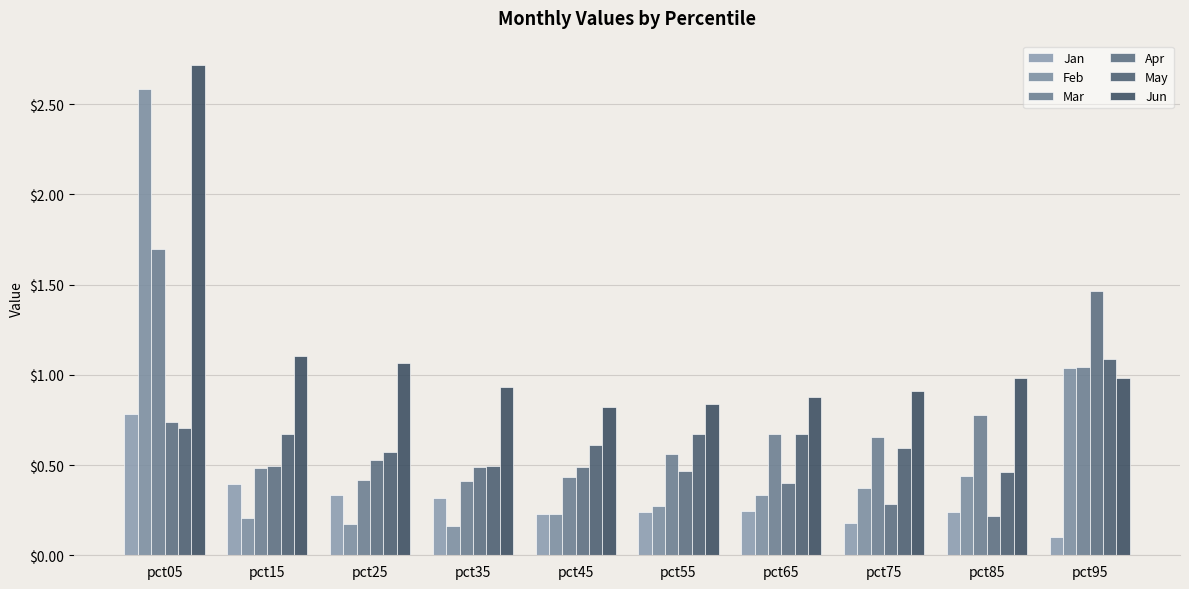

What is the value of the Feb bar at the 6th from the left?

0.3